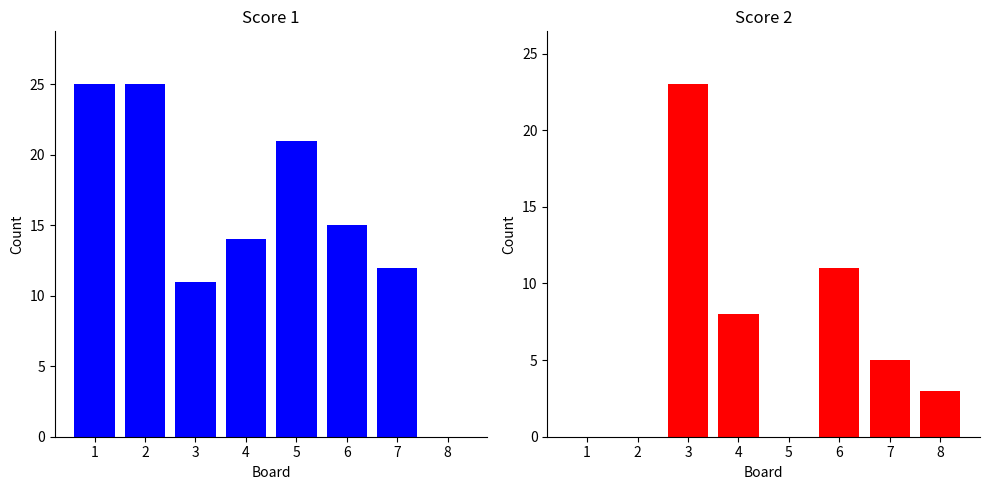

What is the difference between the maximum and minimum values in the Score 2 series?

23